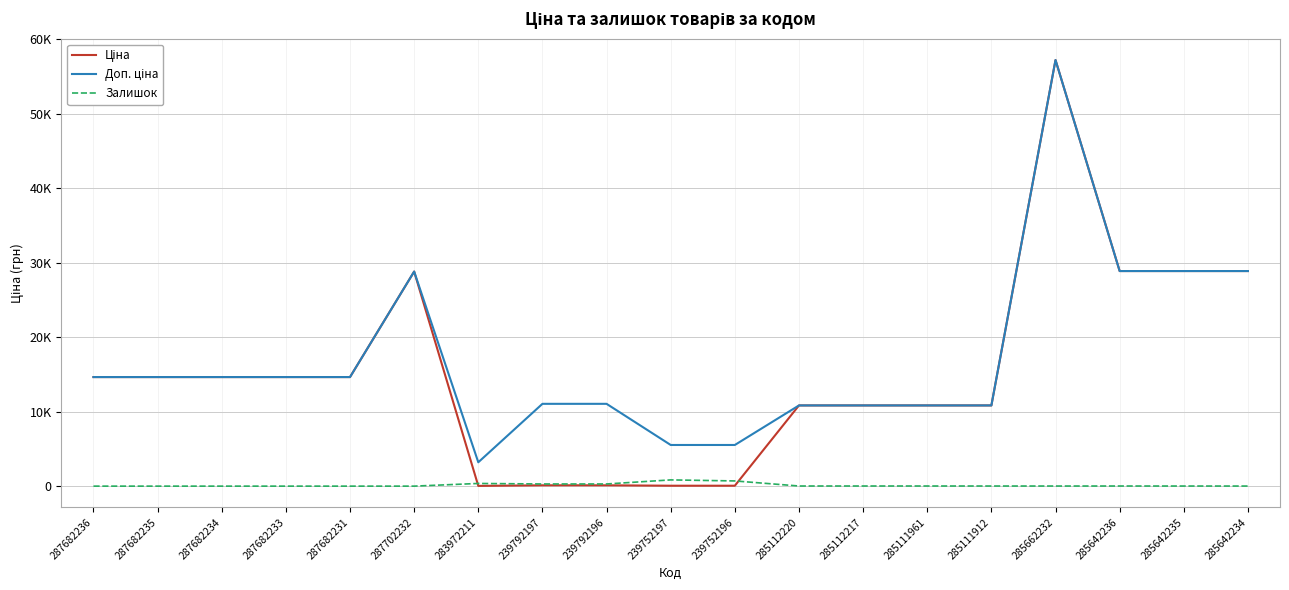

How many data points in Залишок are above 15?

9